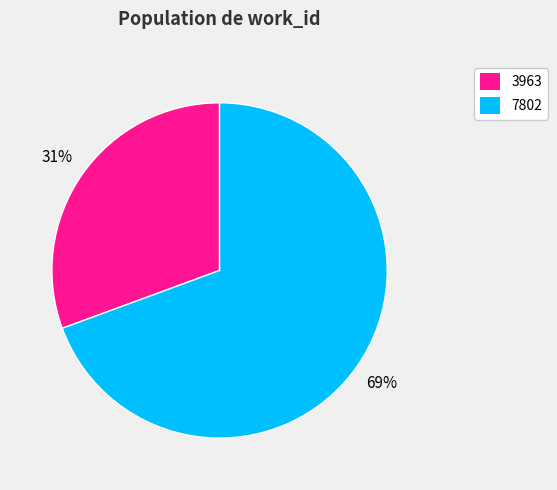

What is the ratio of the value at 3963 to the value at 7802?

0.4